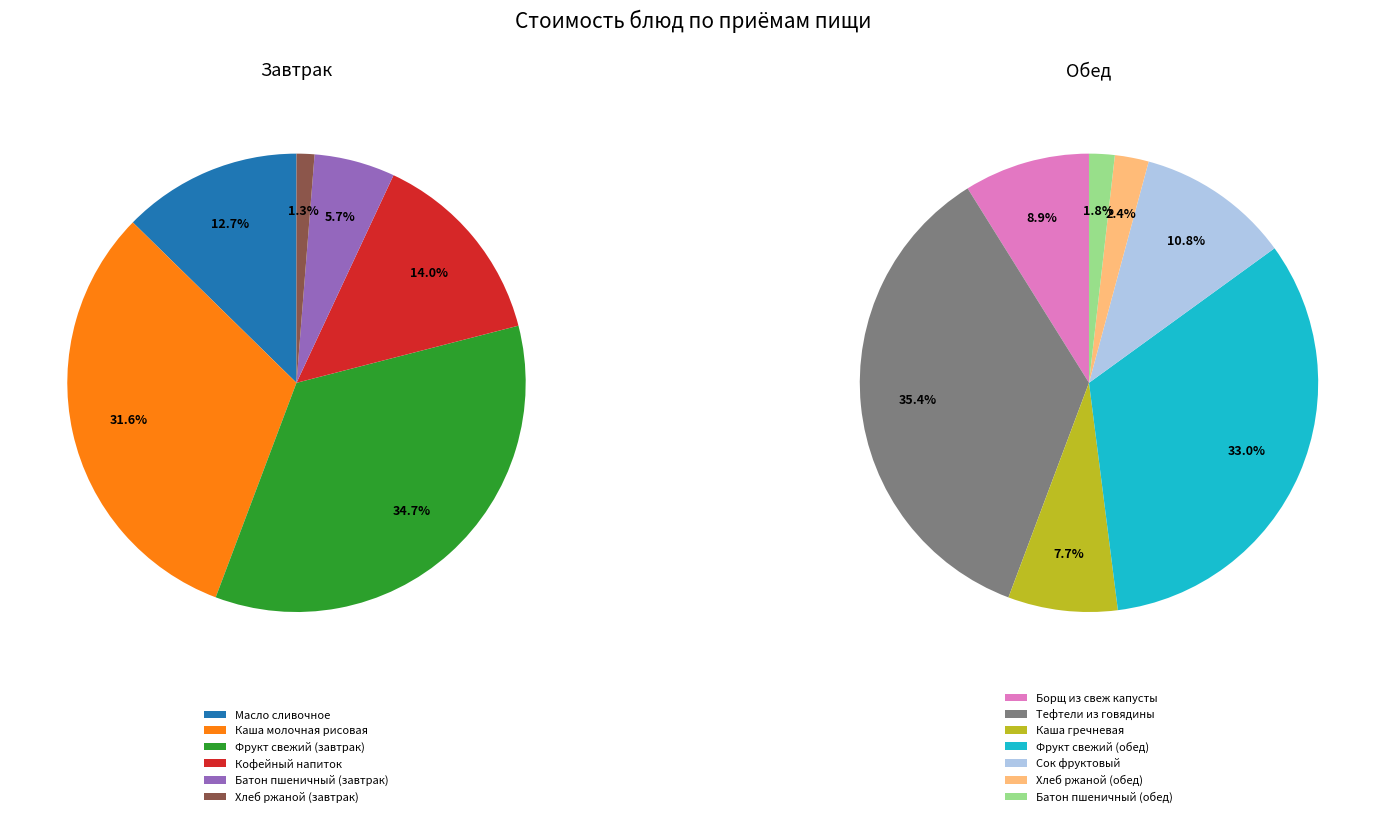

Is the sum of Каша молочная рисовая and Батон пшеничный (обед) greater than half?

No